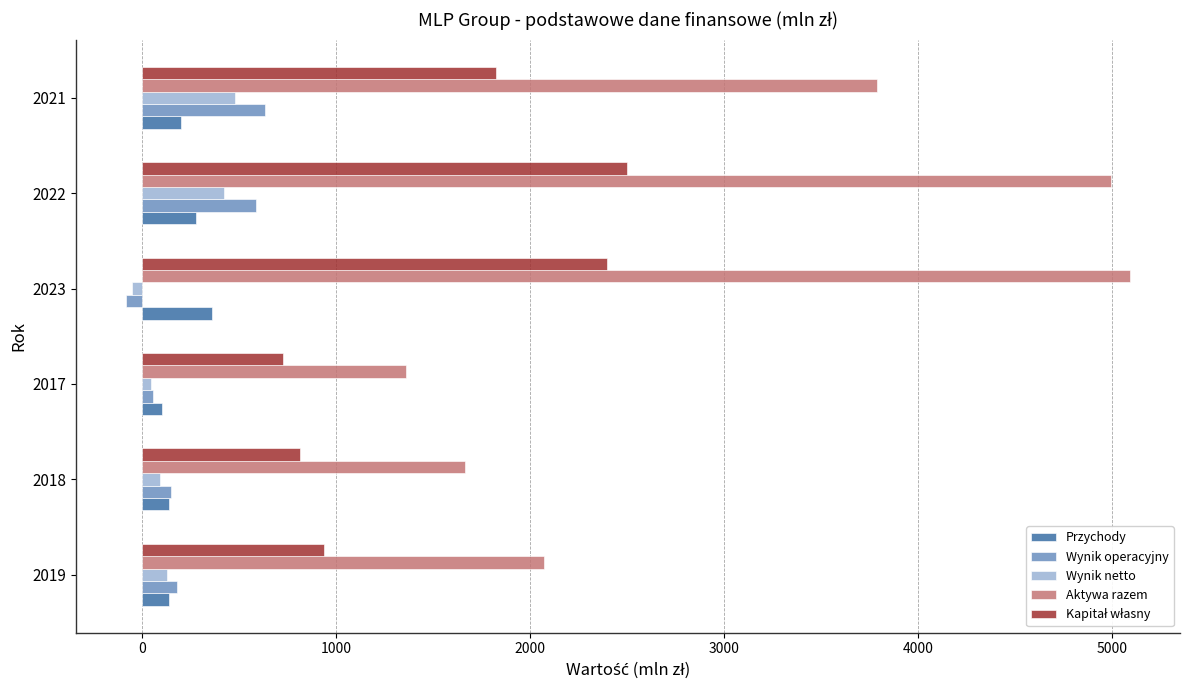

Which category has the lowest value in the Aktywa razem series?

2017